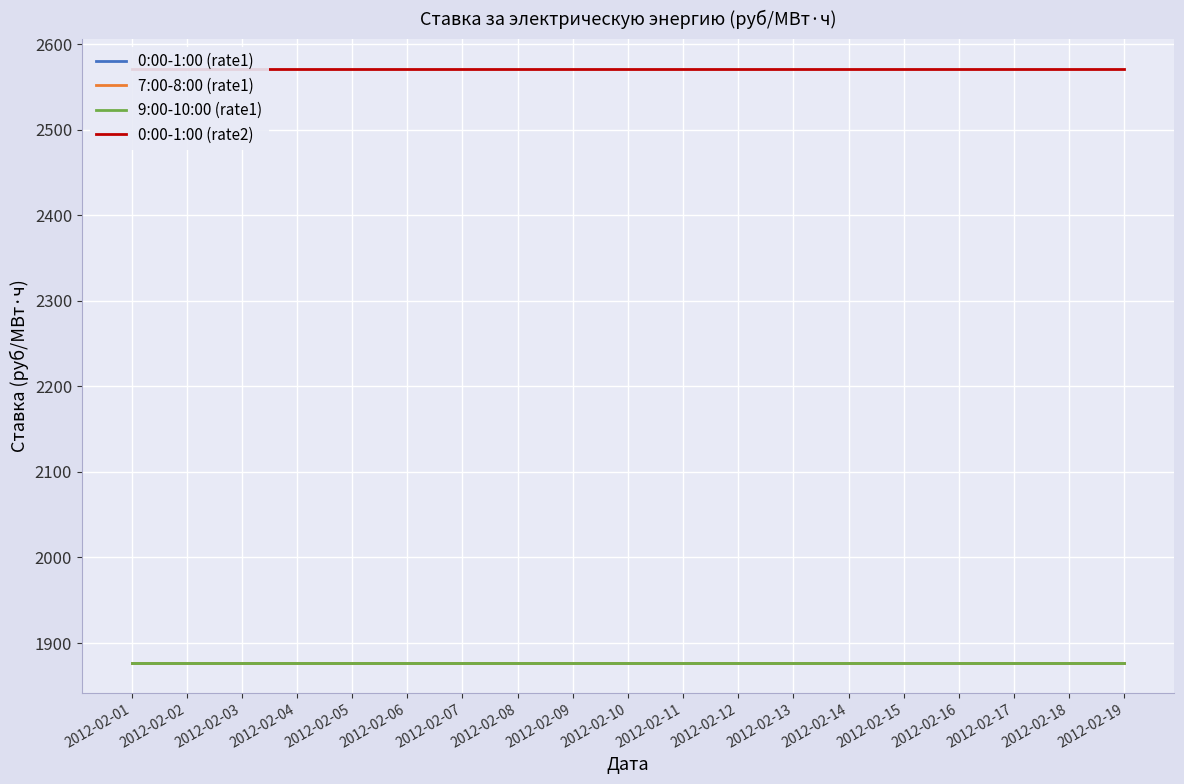

Which category has the highest value in the 9:00-10:00 (rate1) series?

2012-02-01